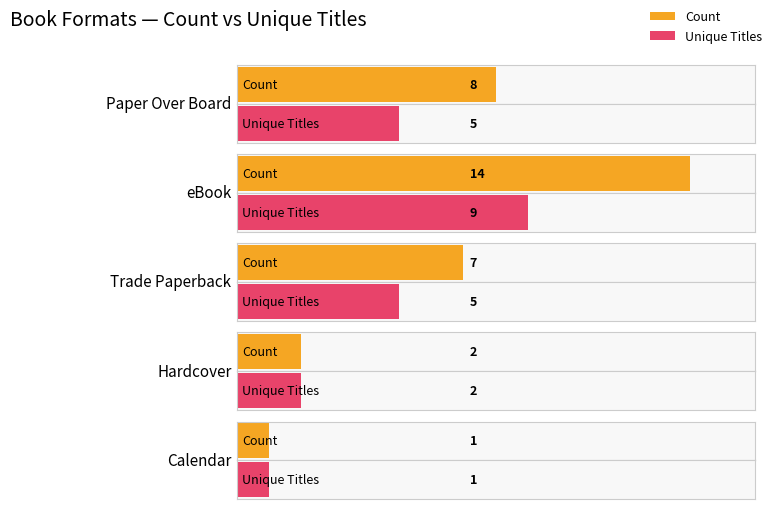

Rank the categories by Unique Titles value from highest to lowest.

eBook, Paper Over Board, Trade Paperback, Hardcover, Calendar